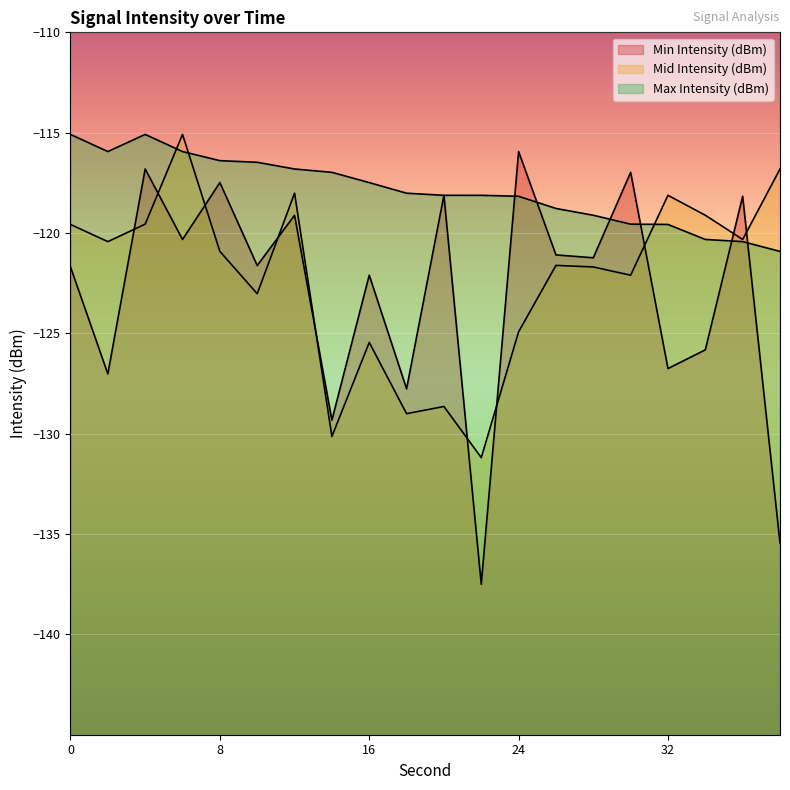

What is the total value across all series at 4?

-351.5